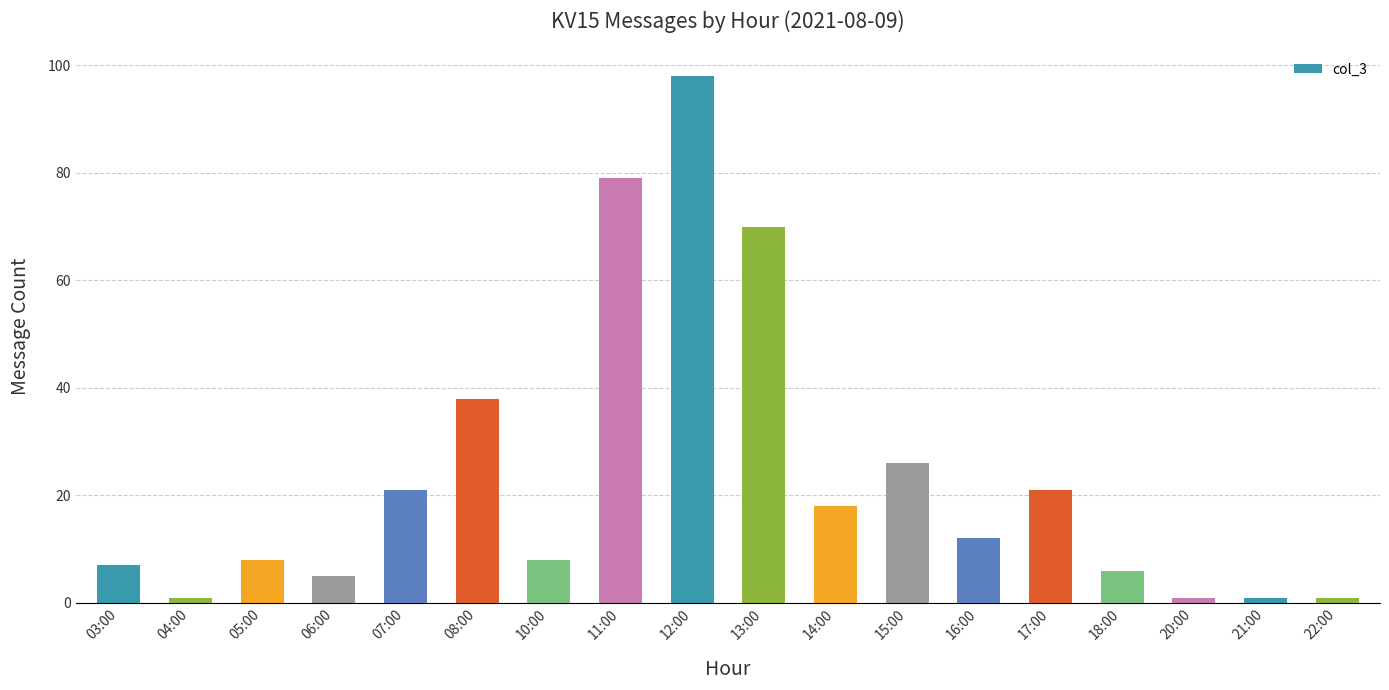

Reading left to right, list all the values displayed in this chart.

03:00=7	04:00=1	05:00=8	06:00=5	07:00=21	08:00=38	10:00=8	11:00=79	12:00=98	13:00=70	14:00=18	15:00=26	16:00=12	17:00=21	18:00=6	20:00=1	21:00=1	22:00=1